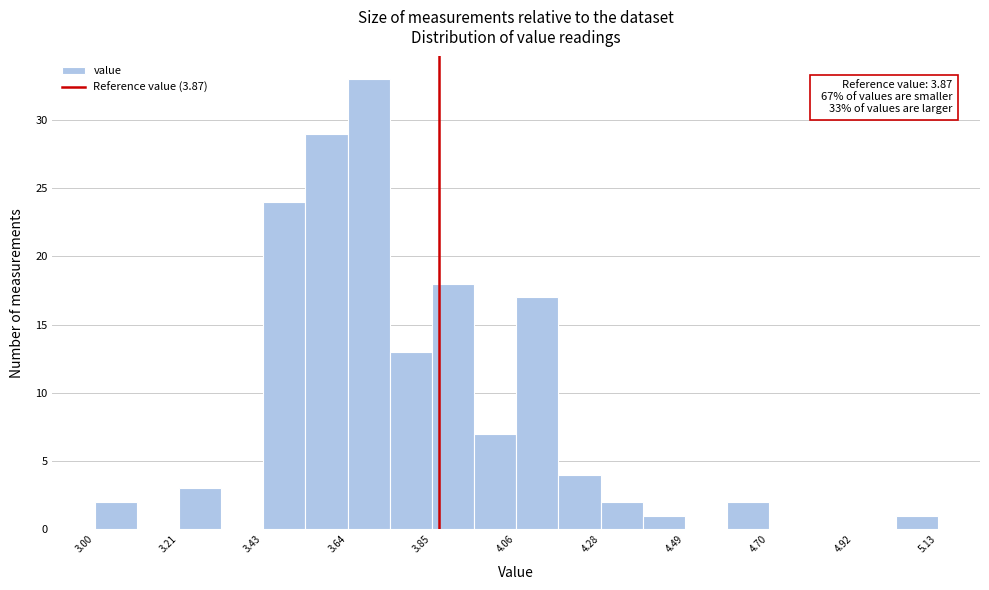

Read against the x-axis, roughly where is the centre of the tallest bar?

3.70